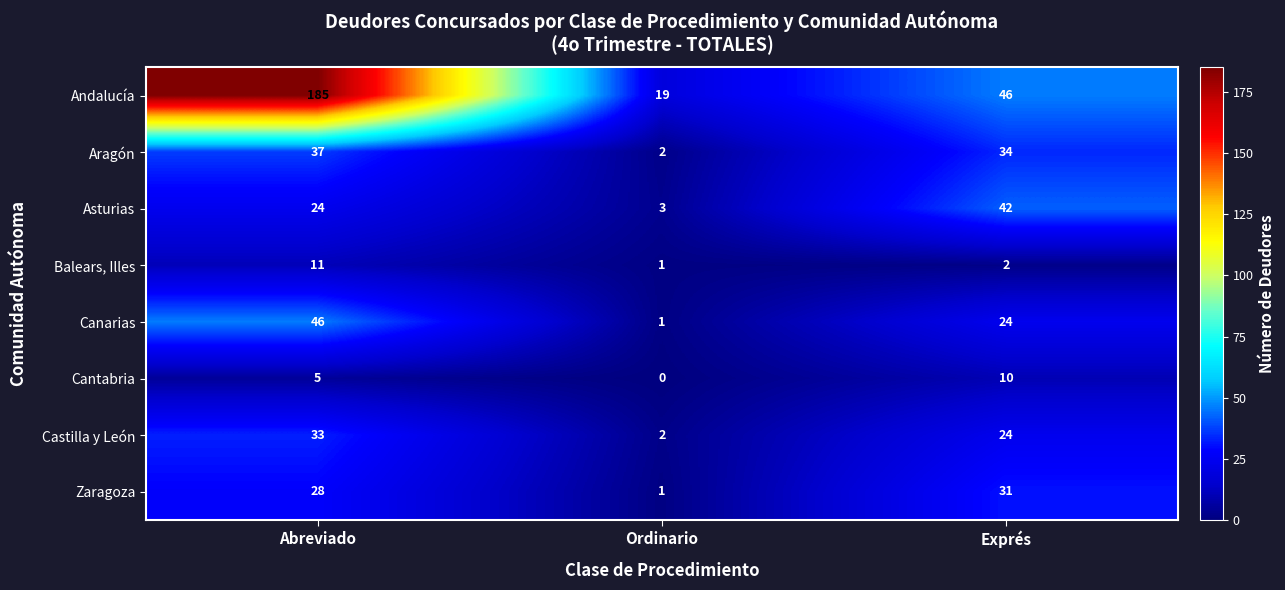

True or false: Canarias has a value of 66 at Abreviado.

False